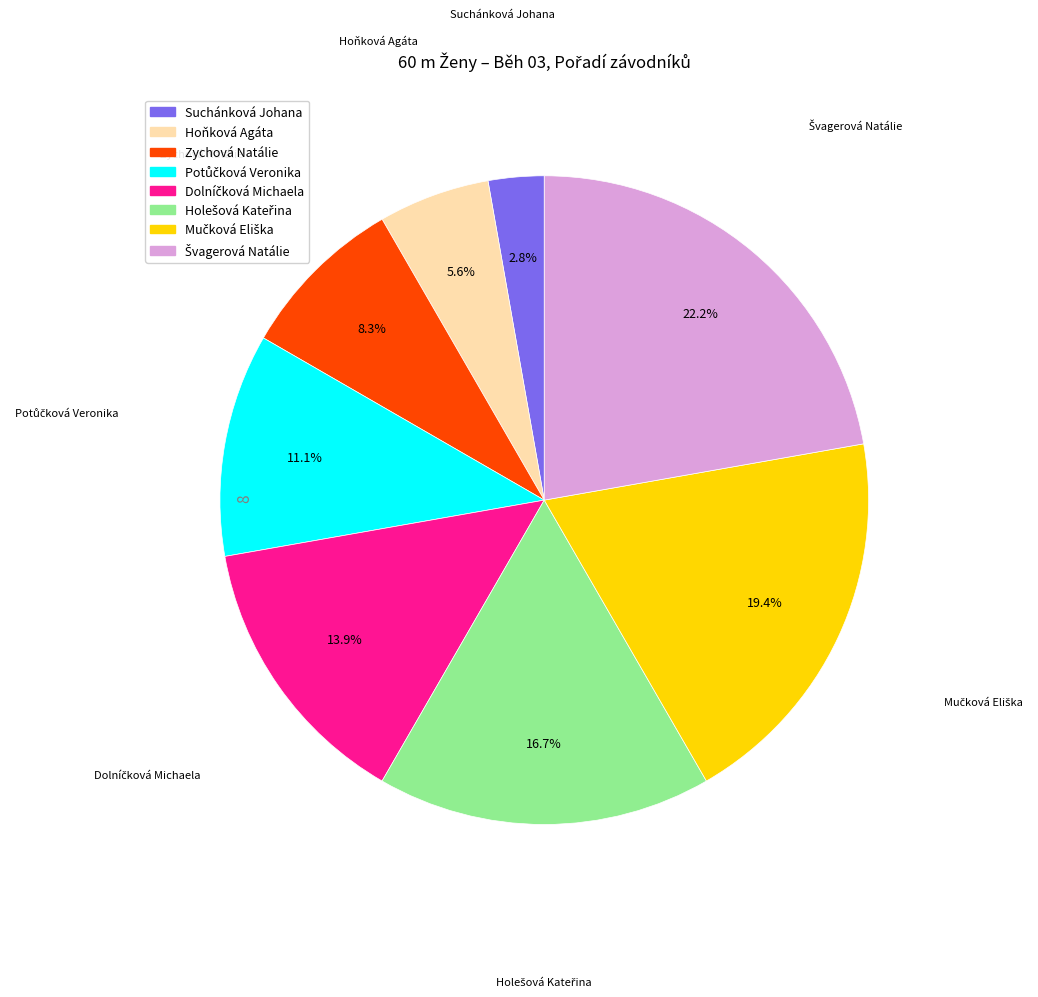

Is it true that Hoňková Agáta is 1% of the pie?

False